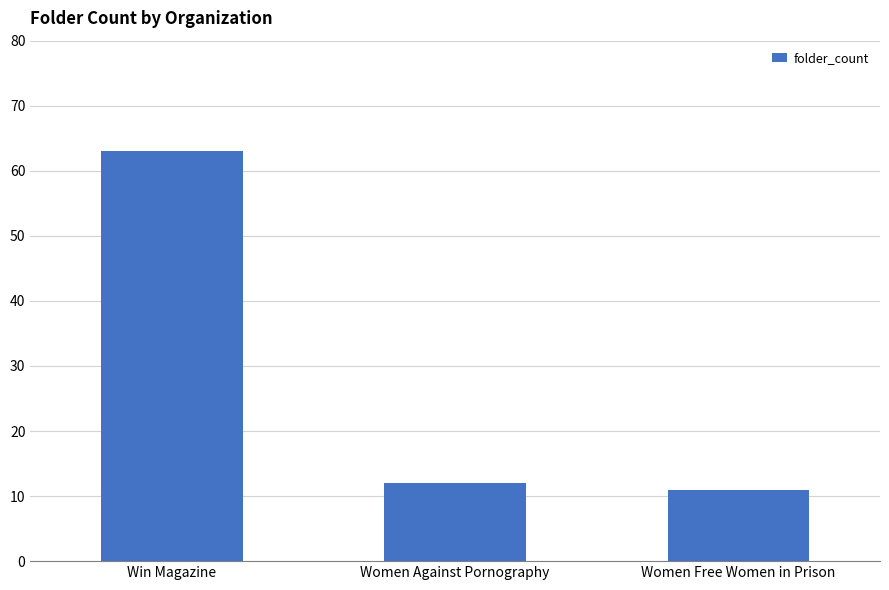

Reading left to right, list all the values displayed in this chart.

Win Magazine=63	Women Against Pornography=12	Women Free Women in Prison=11